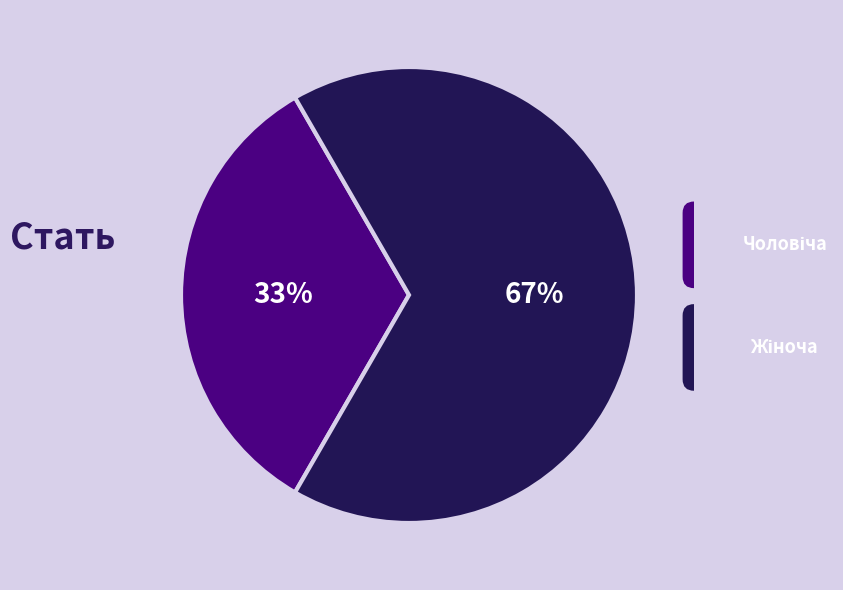

What percentage is the Чоловіча slice, to the nearest percent?

33%